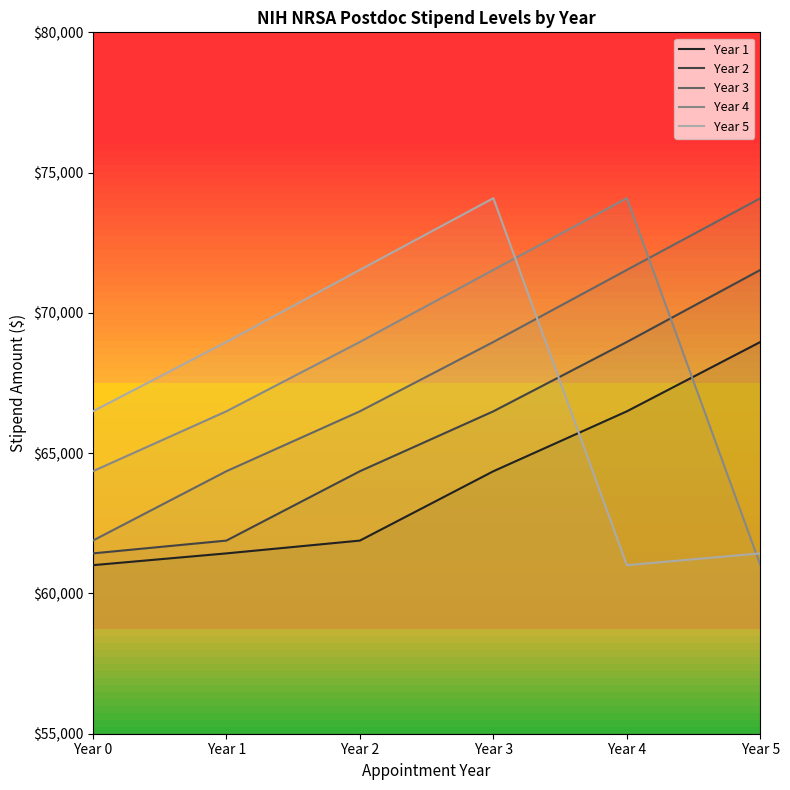

At which category is the sum across all series the highest?

Year 3